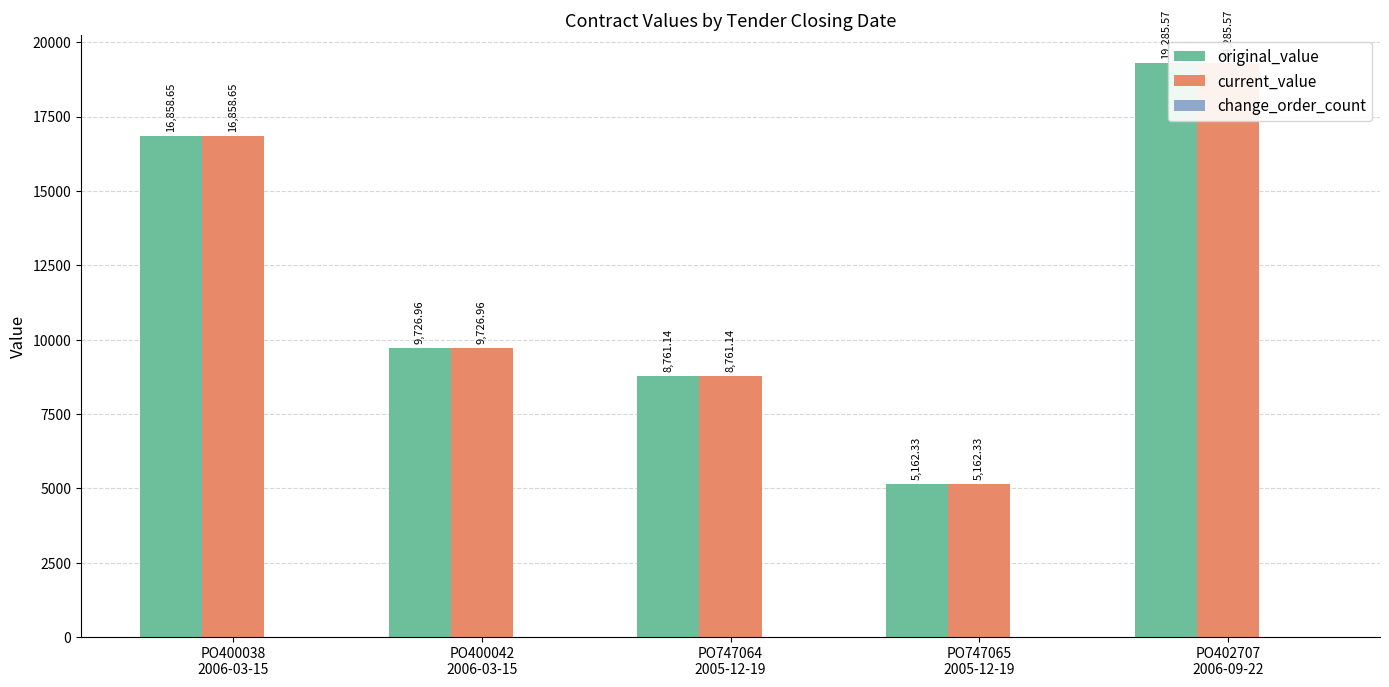

At which category is the sum across all series the highest?

PO402707
2006-09-22